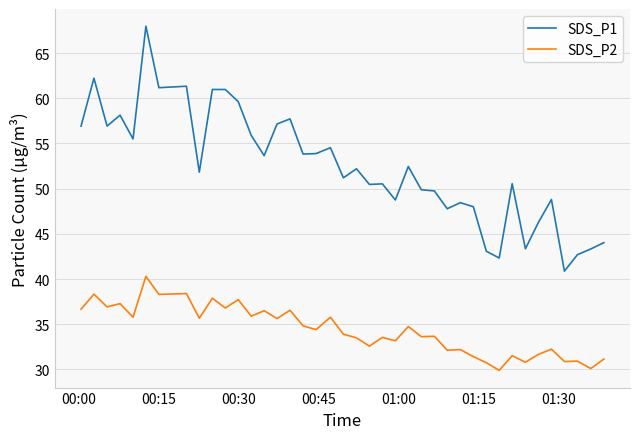

Which series has the largest total across all categories?

SDS_P1